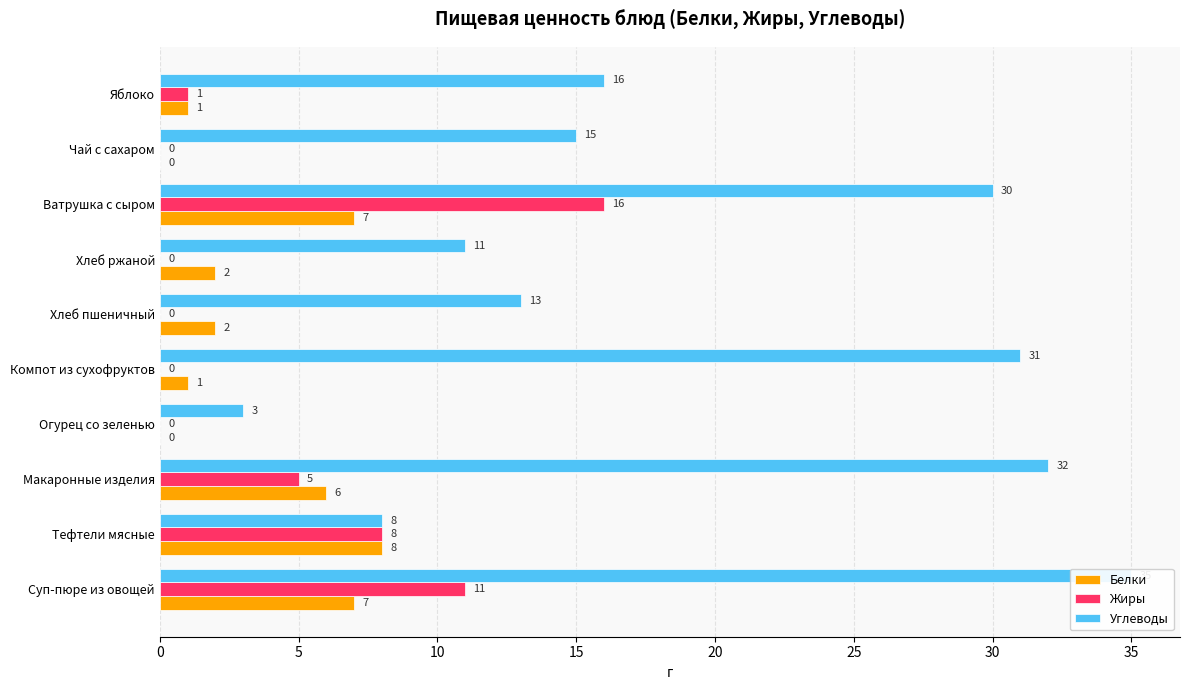

What is the difference between the second highest and second lowest values in the Углеводы series?

24